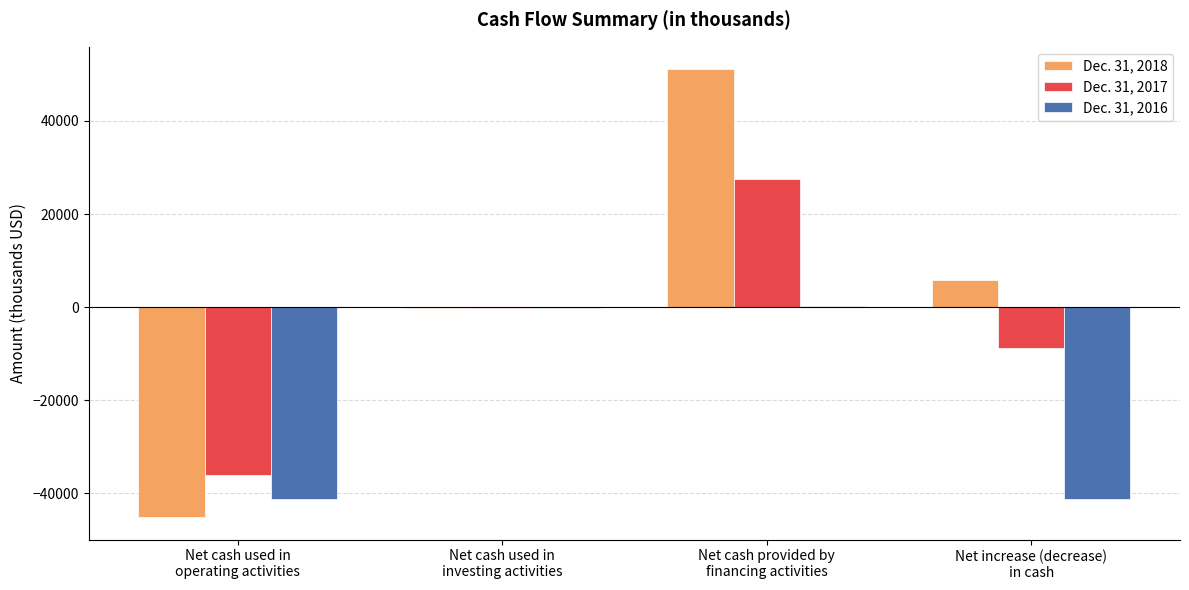

What is the sum of all Dec. 31, 2016 values?

-82336